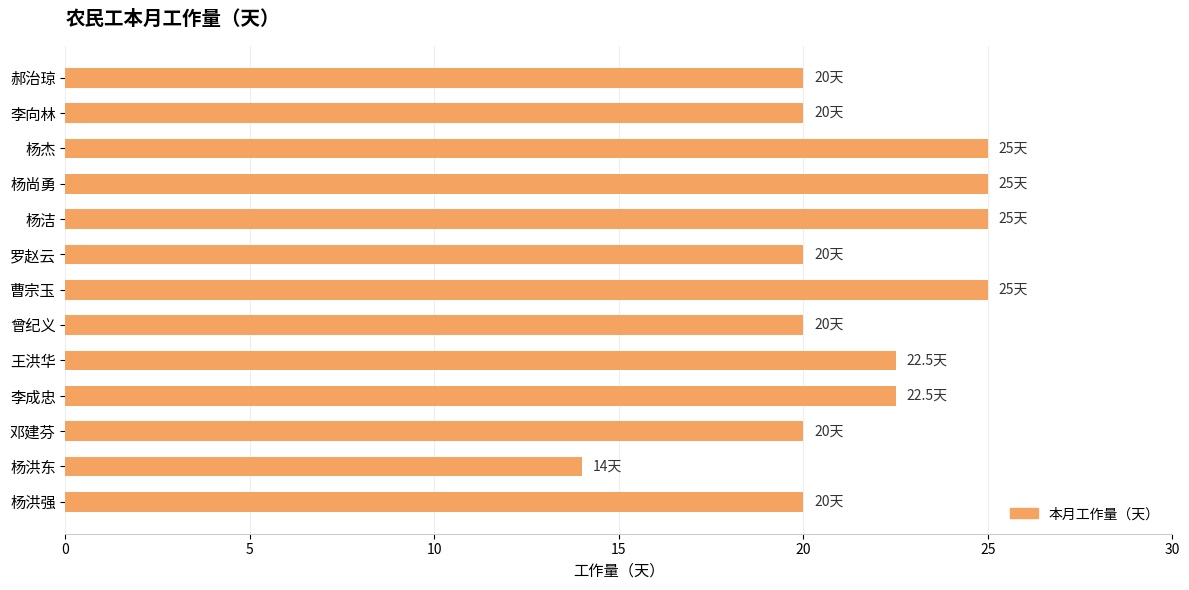

What is the value of the 1st bar from the top?

20.0